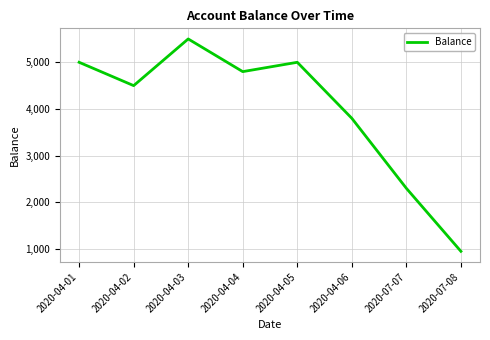

Does the chart have visible grid lines?

Yes